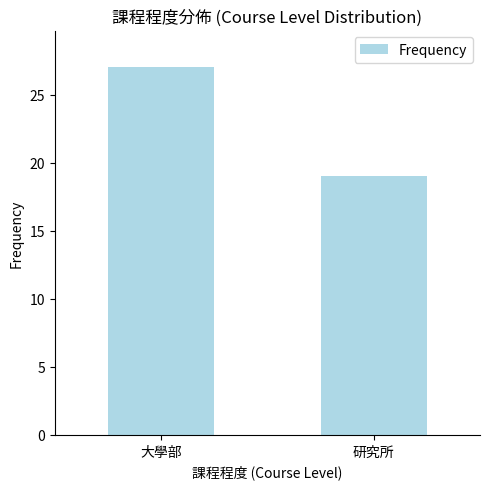

How many values are below 27?

1